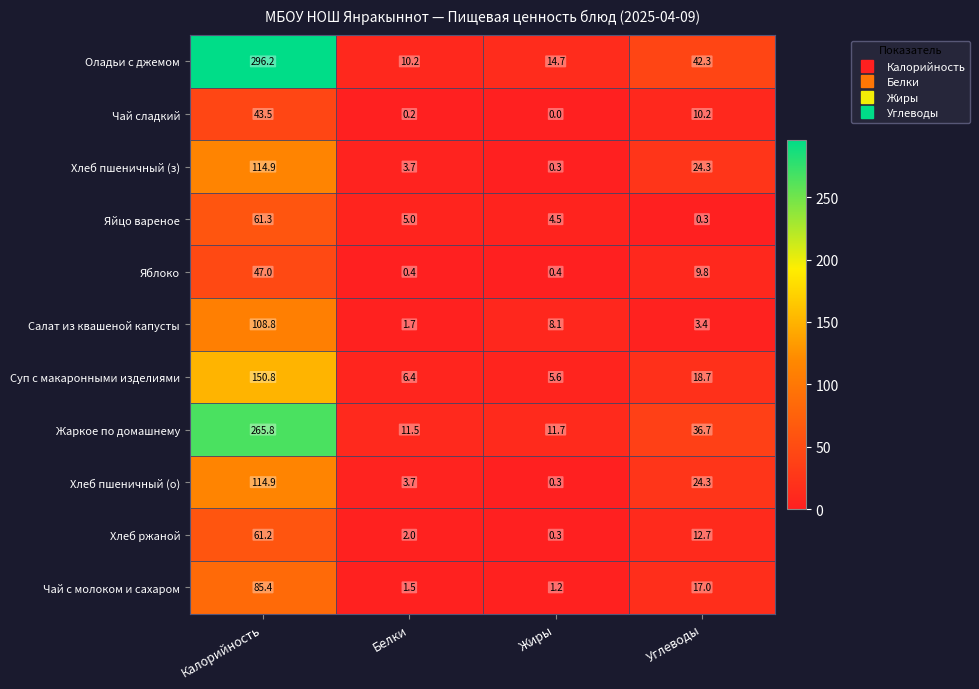

What is the sum of all Хлеб пшеничный (з) values?

143.2